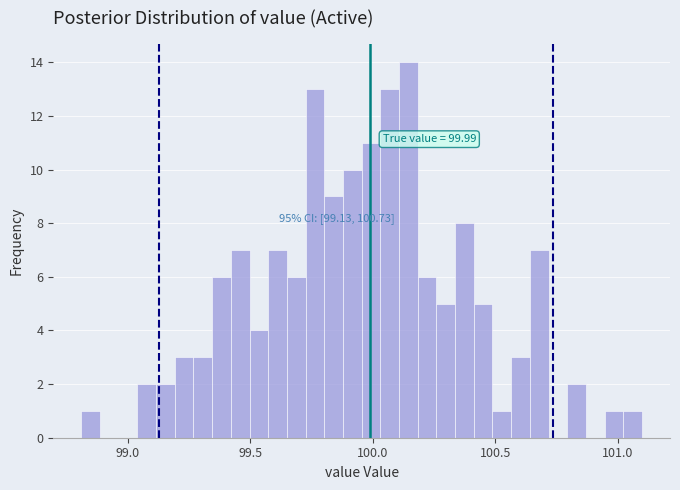

Read against the x-axis, roughly where is the centre of the tallest bar?

100.15